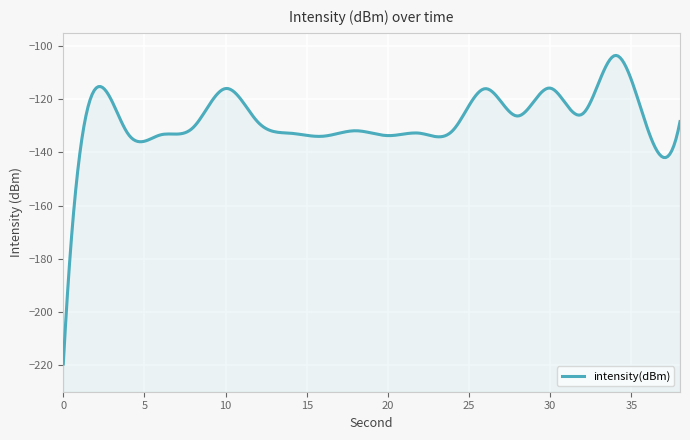

Is it true that the value at 8 is -179.4?

False